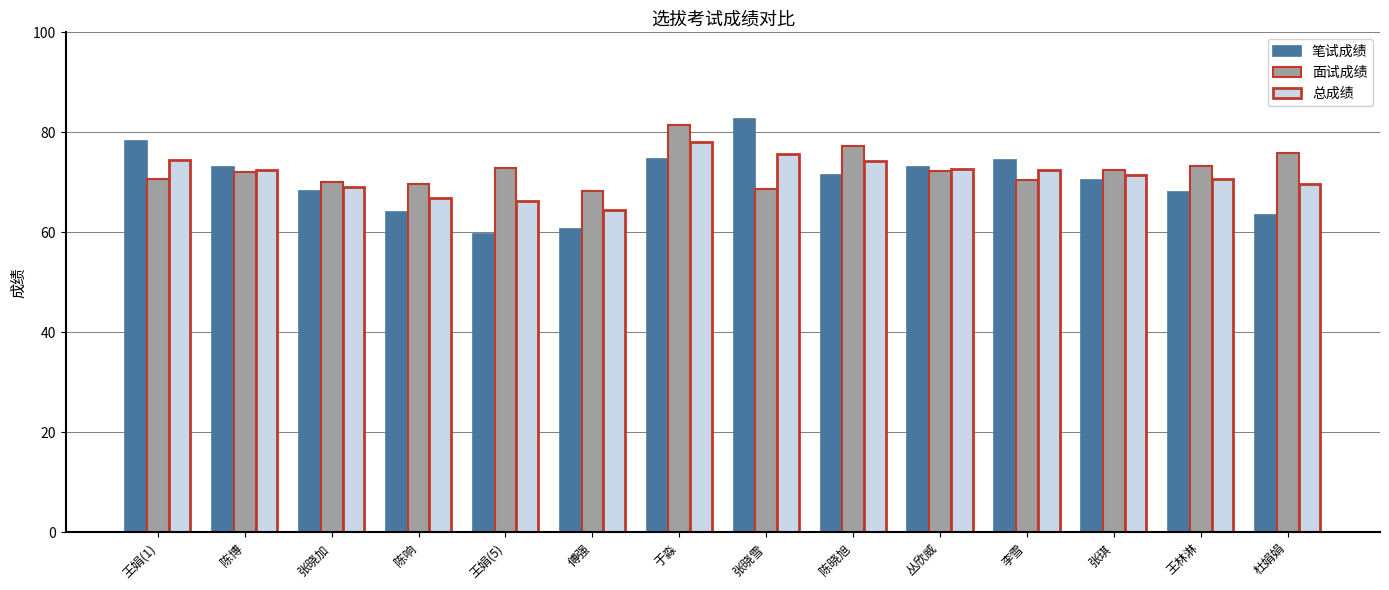

What value does the 笔试成绩 series have at 李雪?

74.5